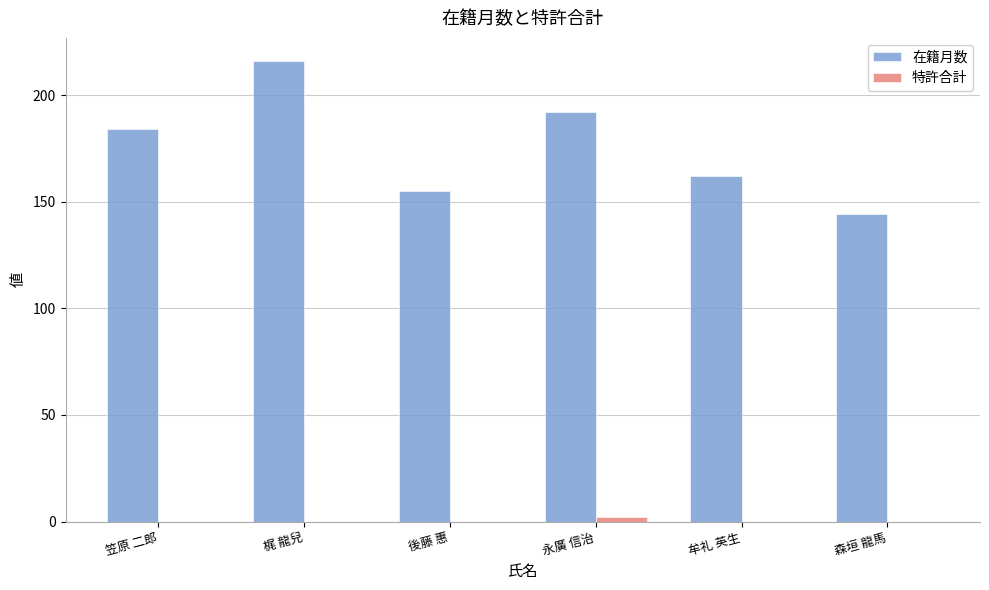

What is the sum of all 在籍月数 values?

1053